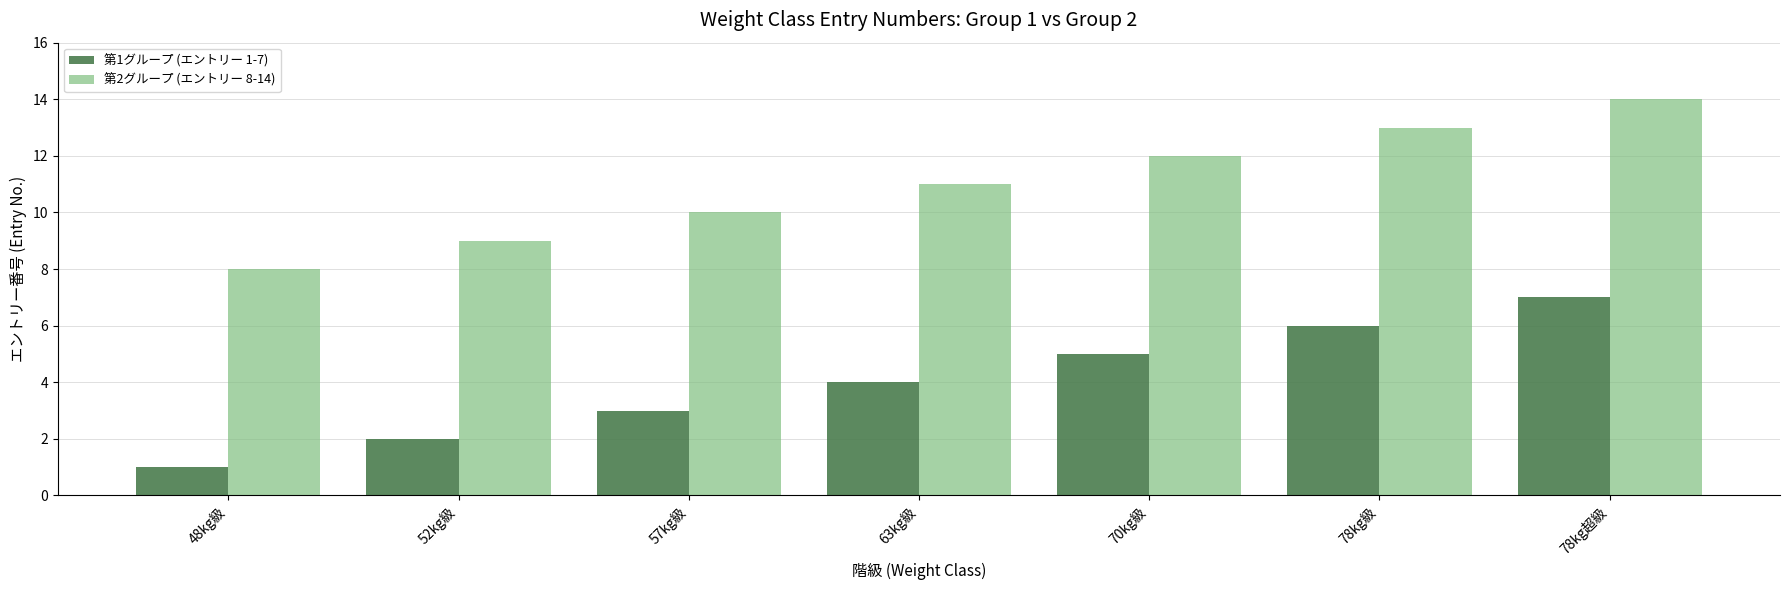

At which label does 第1グループ (エントリー 1-7) reach its minimum?

48kg級